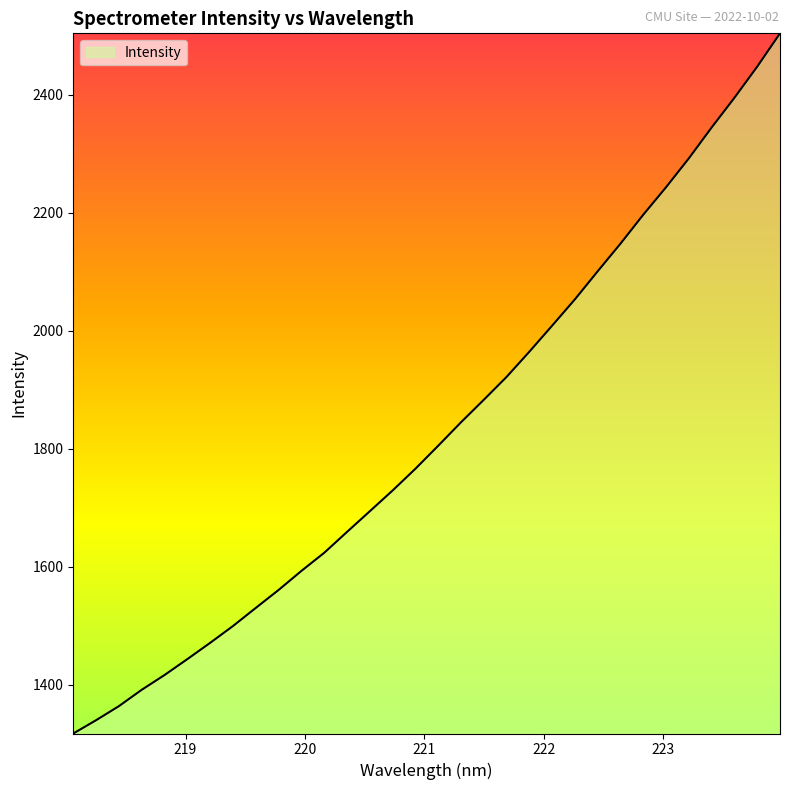

How many lines are shown in the chart?

1